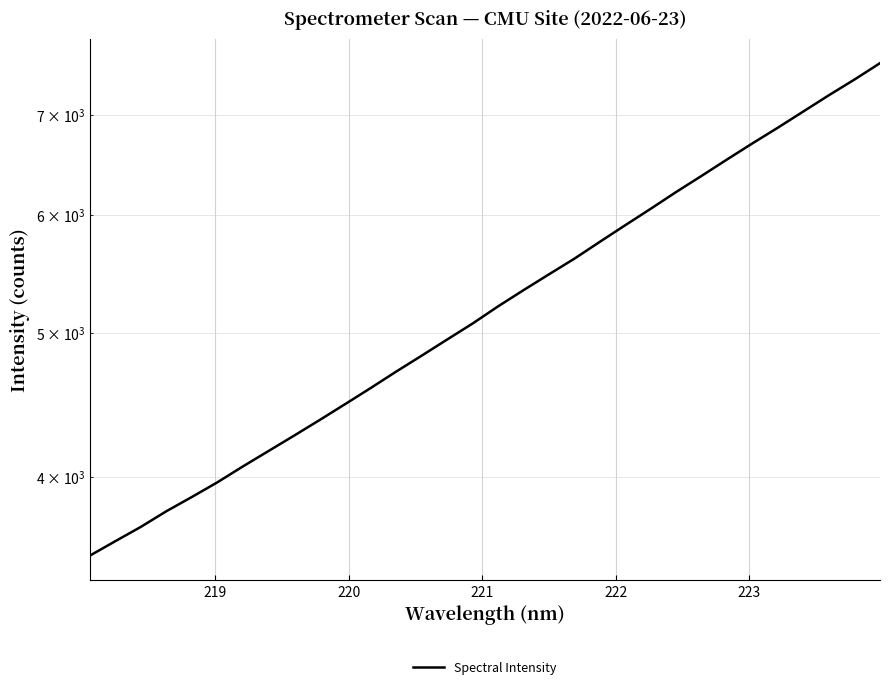

What is the minimum value shown in the chart?

3542.8